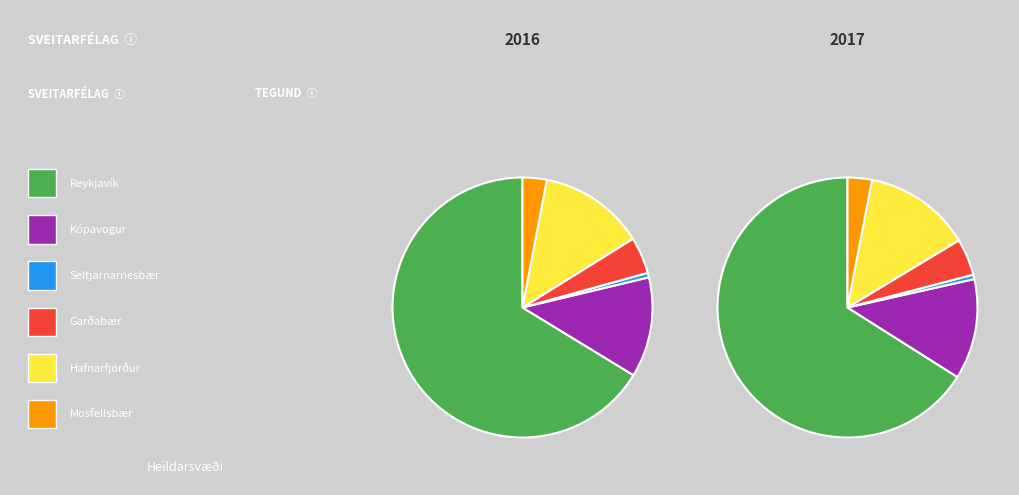

True or false: Mosfellsbær accounts for 10% of the total.

False